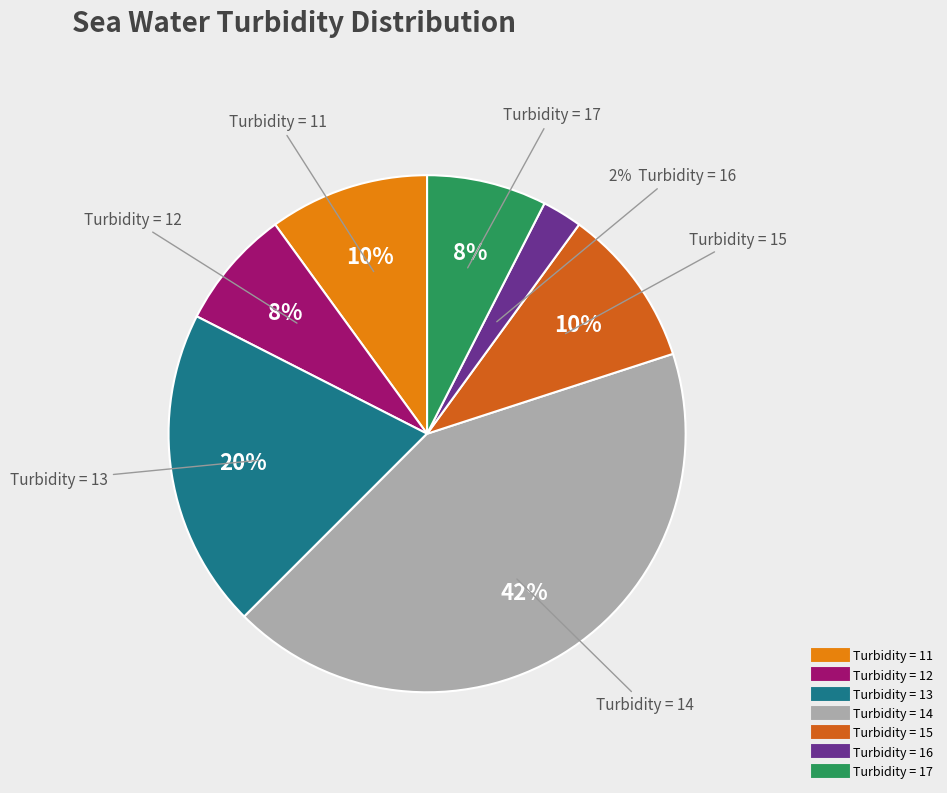

How many slices are in this pie chart?

7